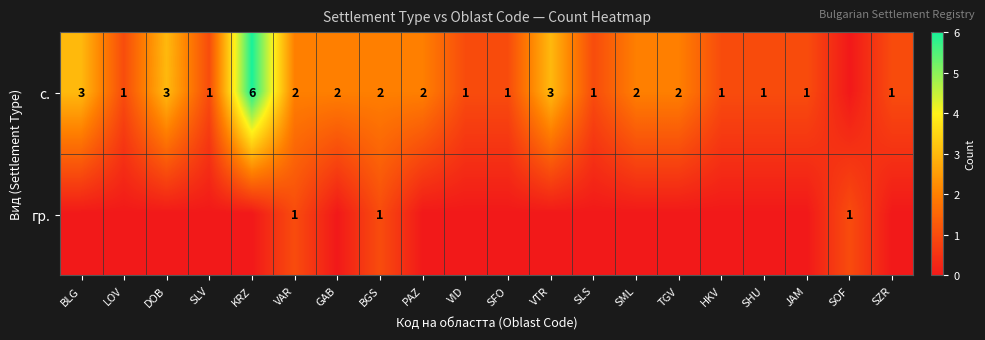

The value of с. at JAM is 2. True or false?

False